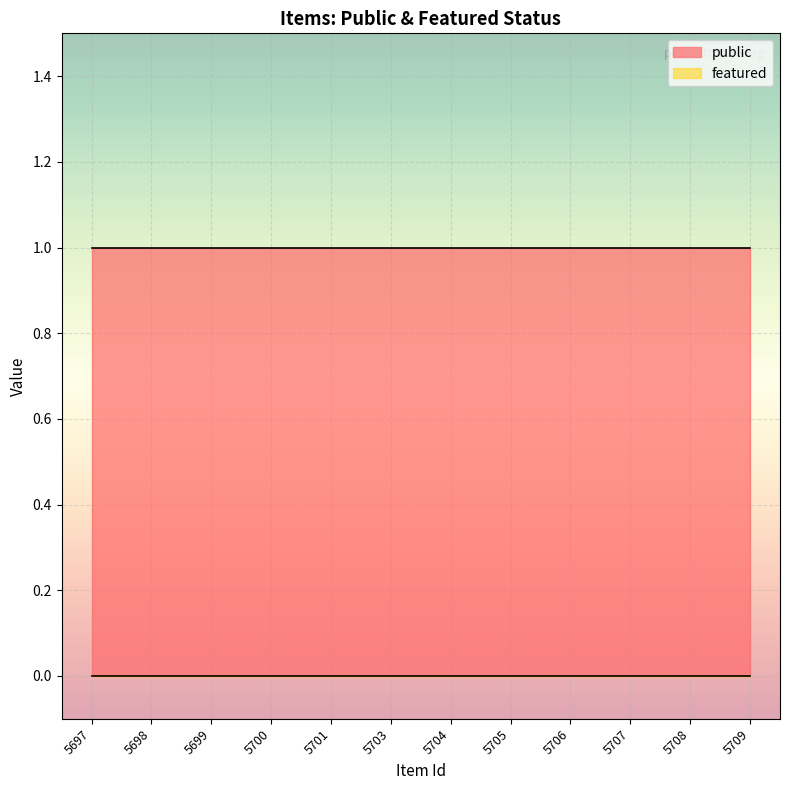

Which category has the lowest value across all series?

5697